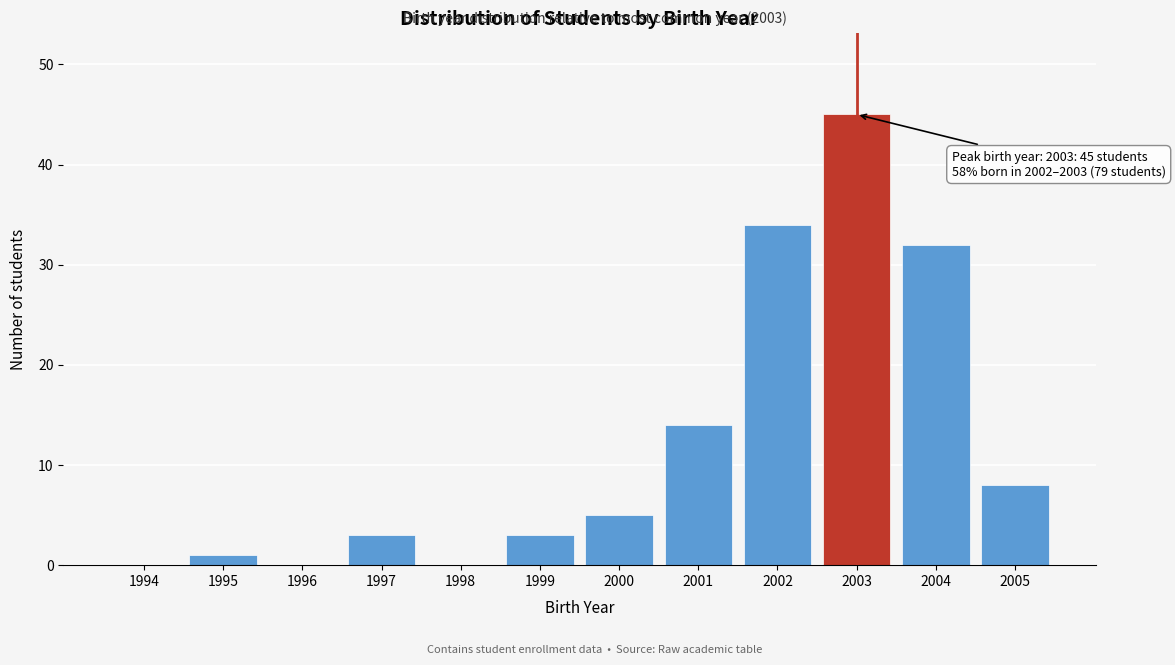

Reading right to left, transcribe all the data shown in this chart.

2005=8	2004=32	2003=45	2002=34	2001=14	2000=5	1999=3	1998=0	1997=3	1996=0	1995=1	1994=0